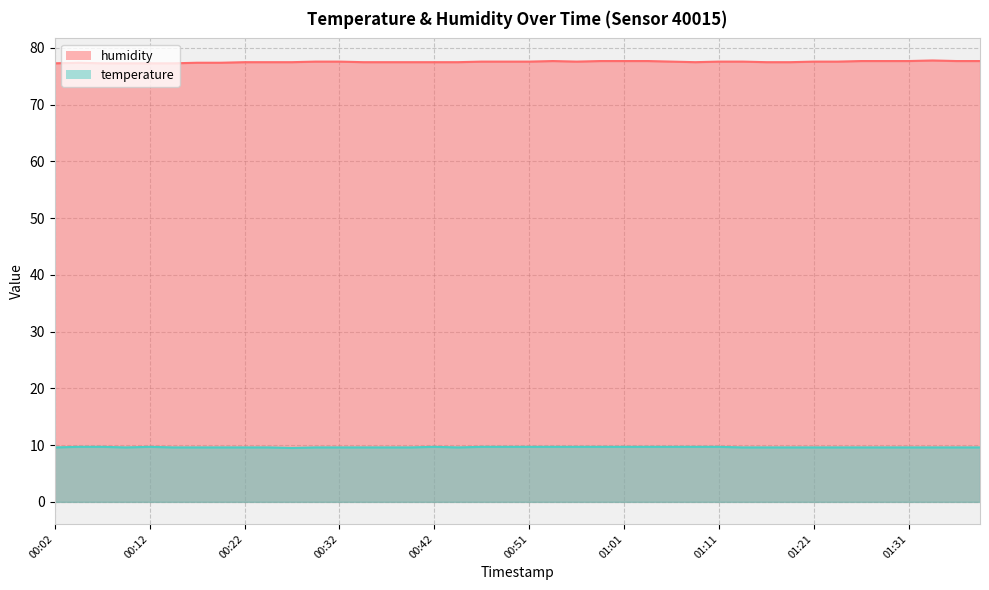

At which category does humidity reach its first local peak?

00:04